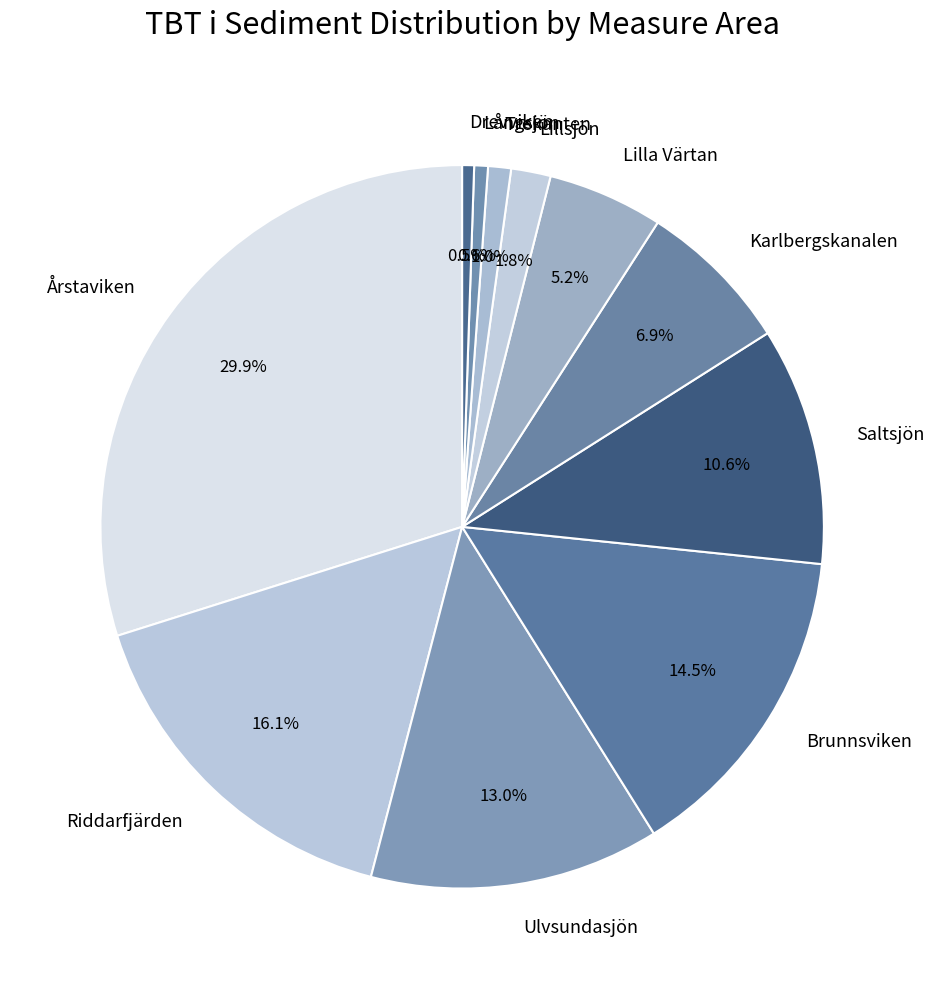

To the nearest percent, what is the difference between the Ulvsundasjön and Långsjön slice percentages?

12%